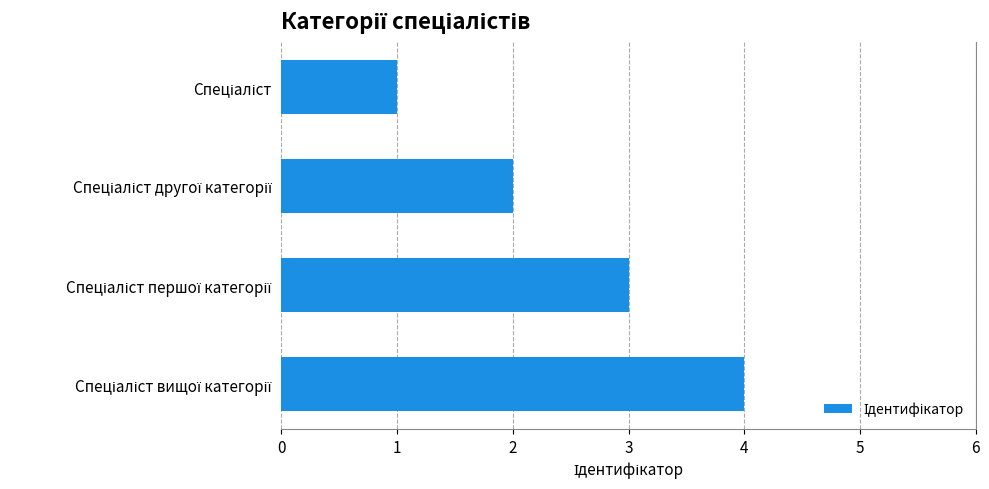

What is the greatest value displayed?

4